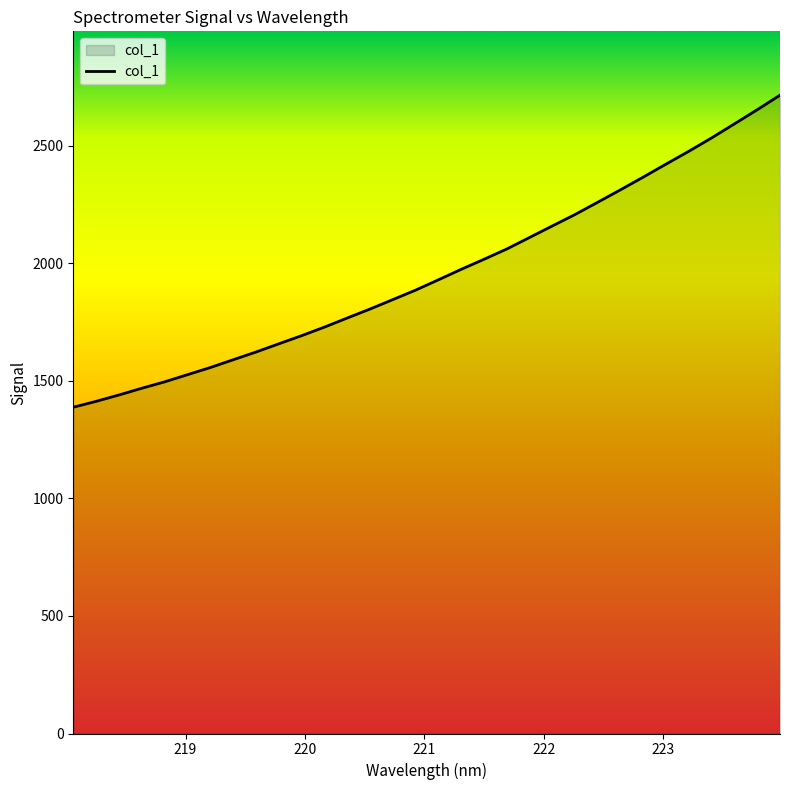

What is the difference between the maximum and minimum values?

1327.9